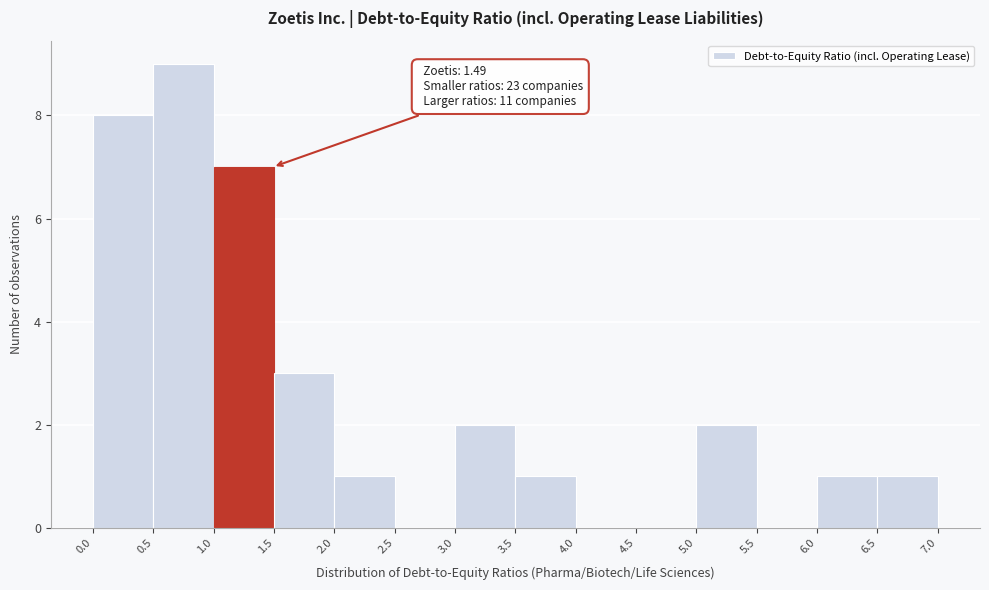

Over which range of the x-axis is the bar tallest?

0.5 to 1.0